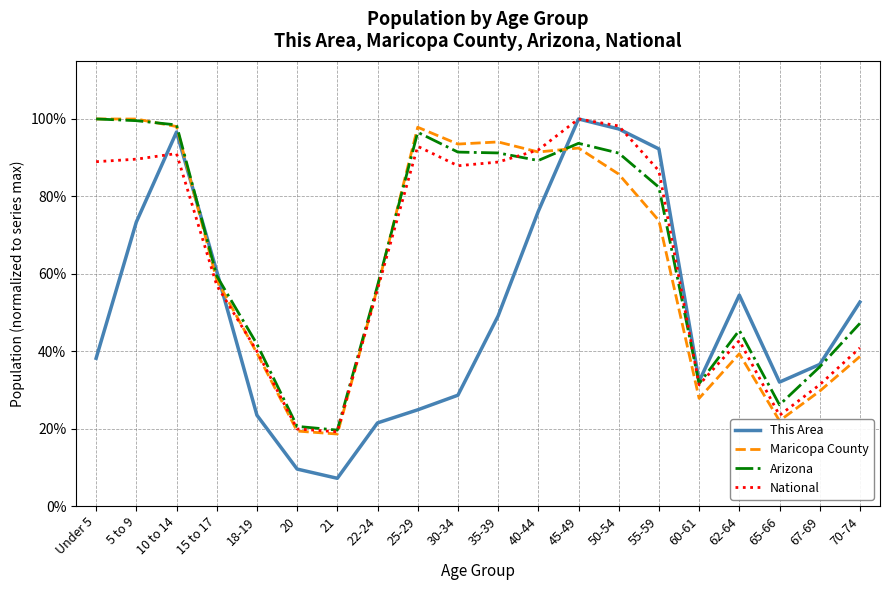

Which label corresponds to the largest value in the chart?

45-49